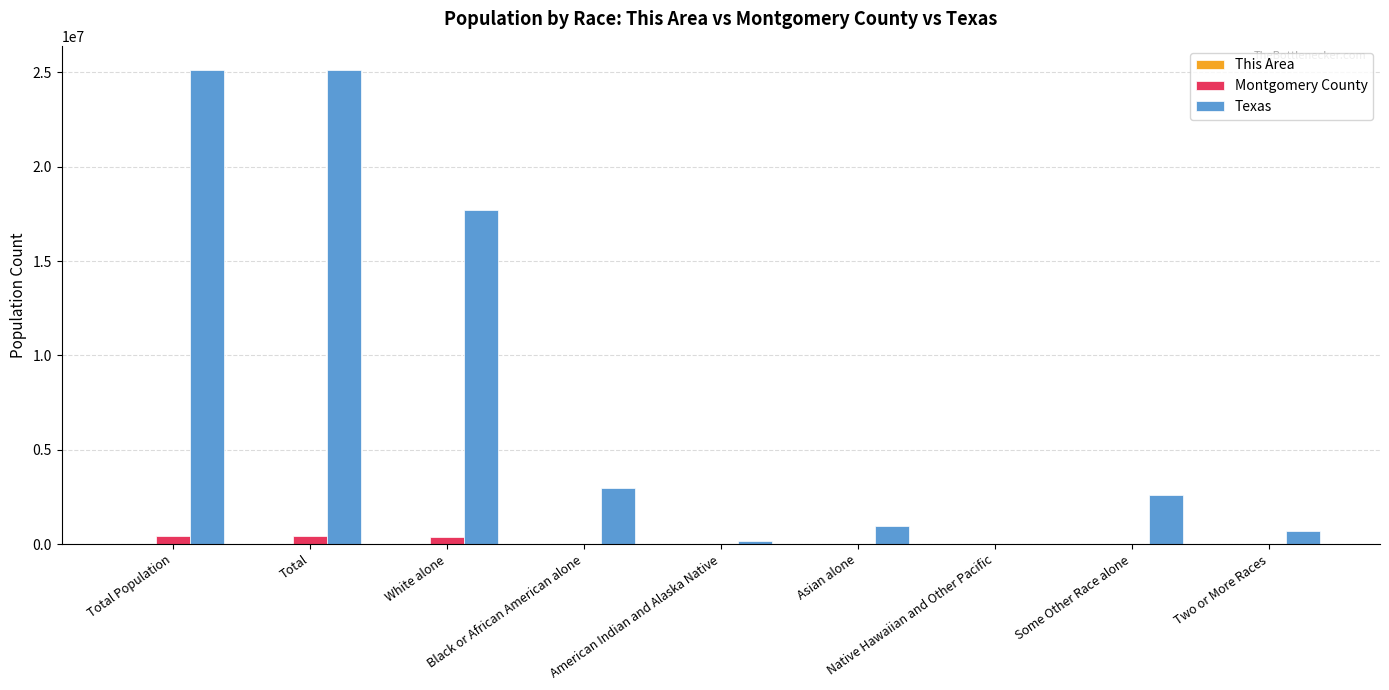

How many groups of bars are there?

9